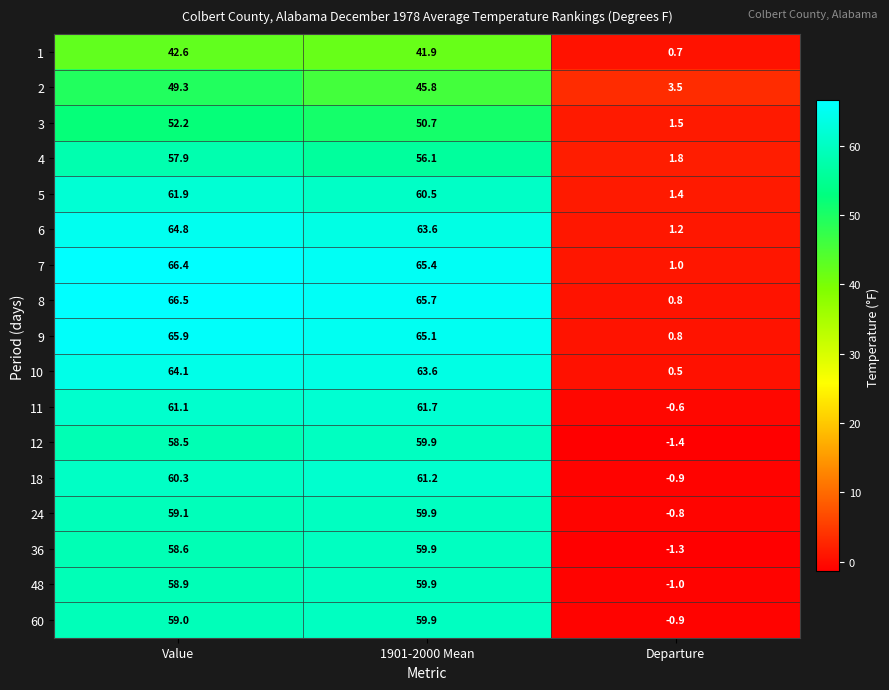

At which category is the sum across all series the highest?

Value